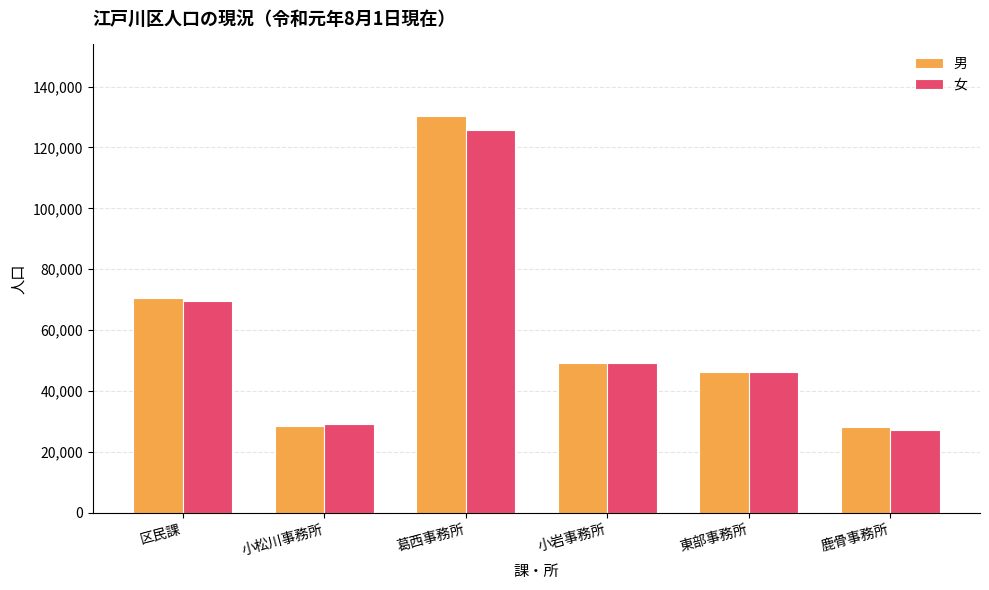

At which category does the chart reach its peak across all series?

葛西事務所